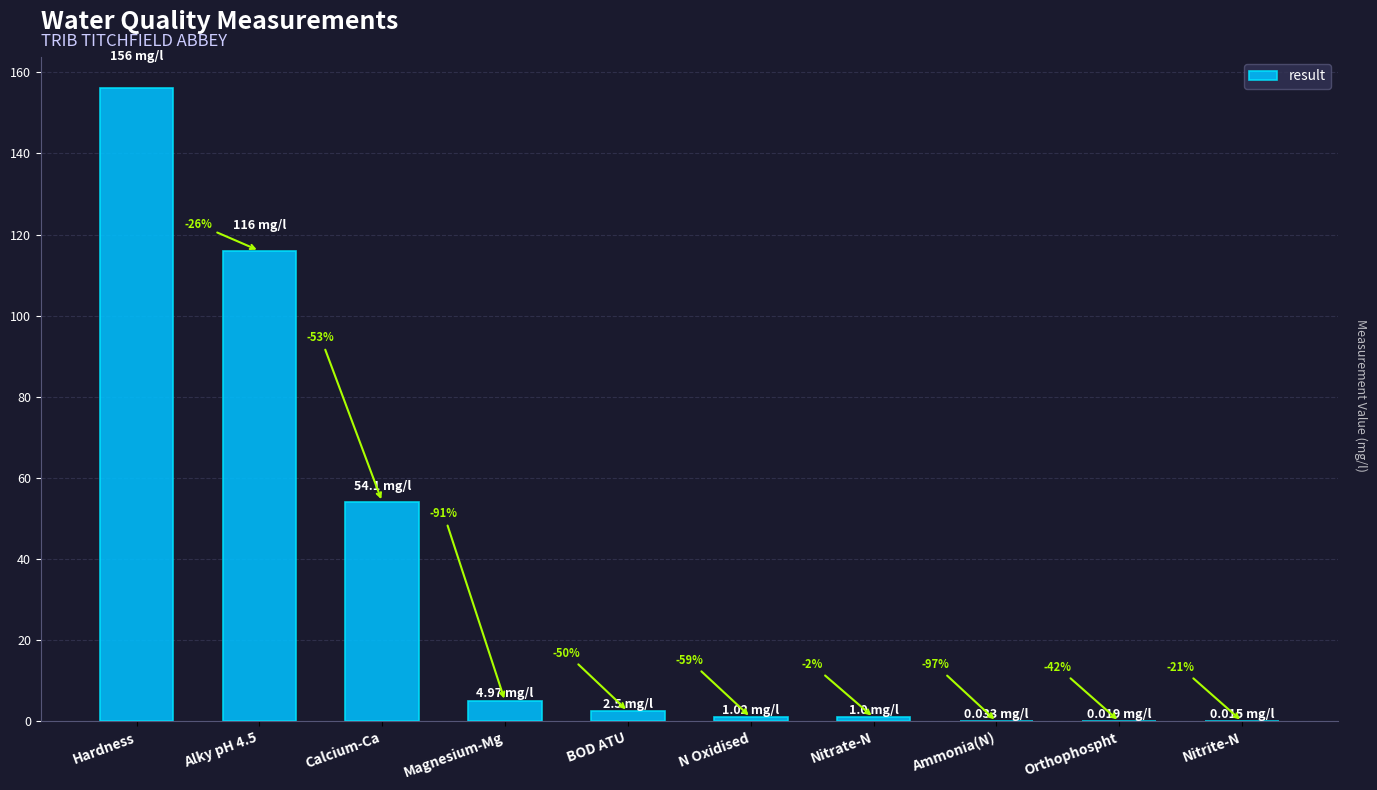

The chart shows a value of 185.1 at Alky pH 4.5. True or false?

False